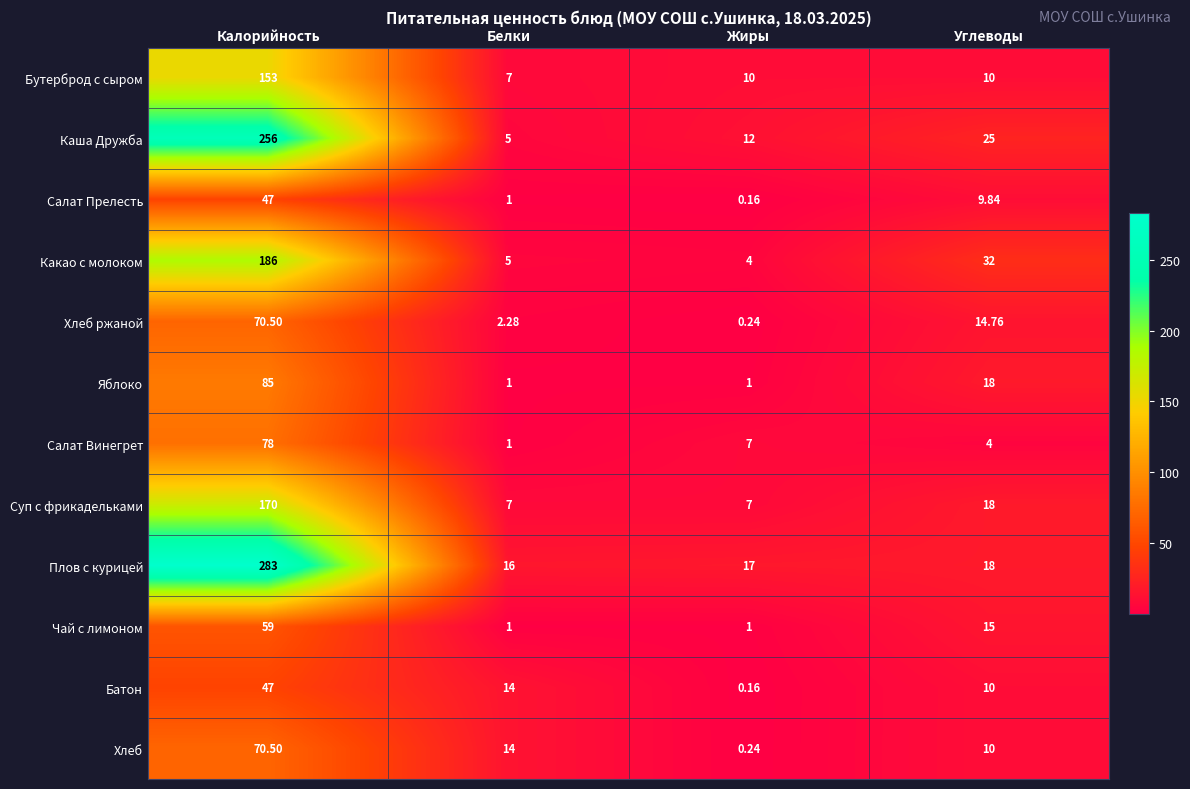

At which label is Хлеб ржаной closest to 35?

Углеводы